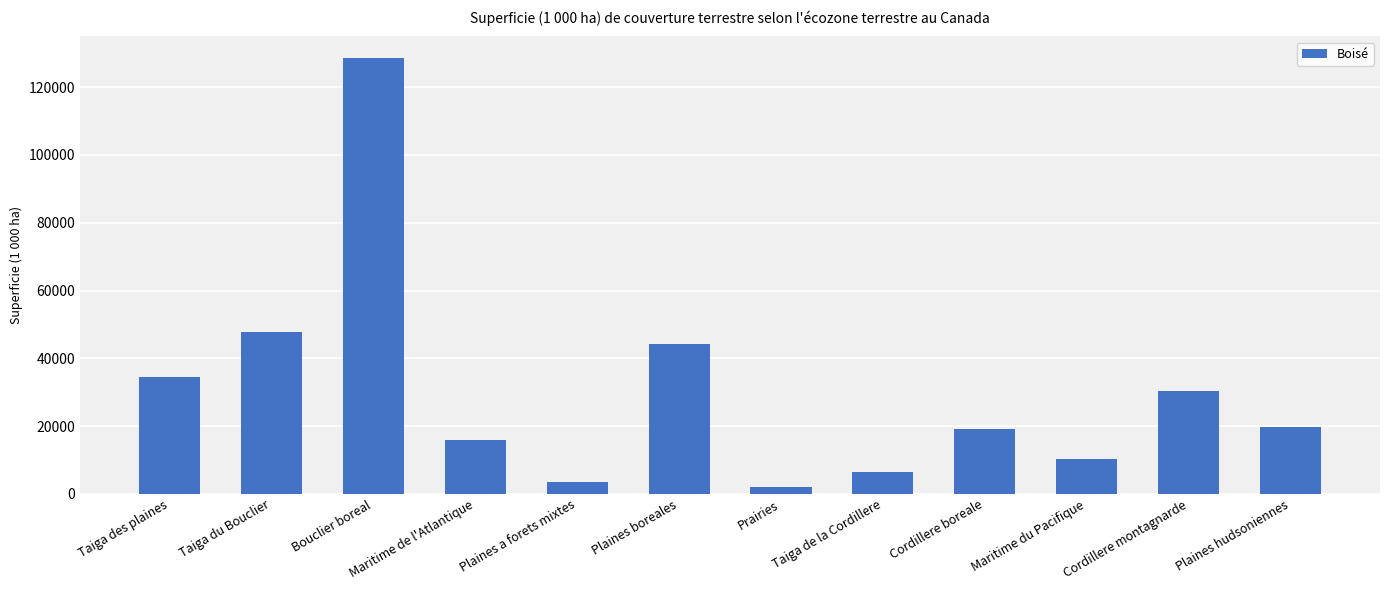

Count the number of values greater than 19815.

6